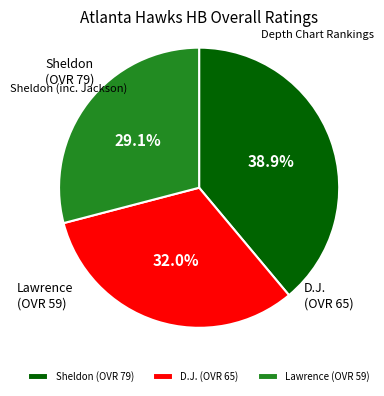

Between D.J. and Lawrence, which is larger?

D.J.